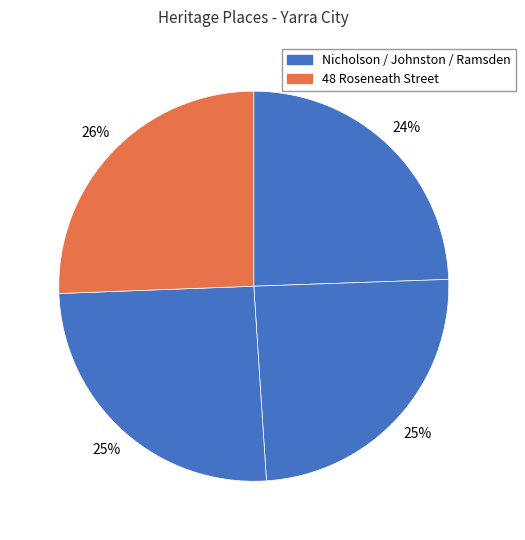

How many segments does this pie chart have?

4